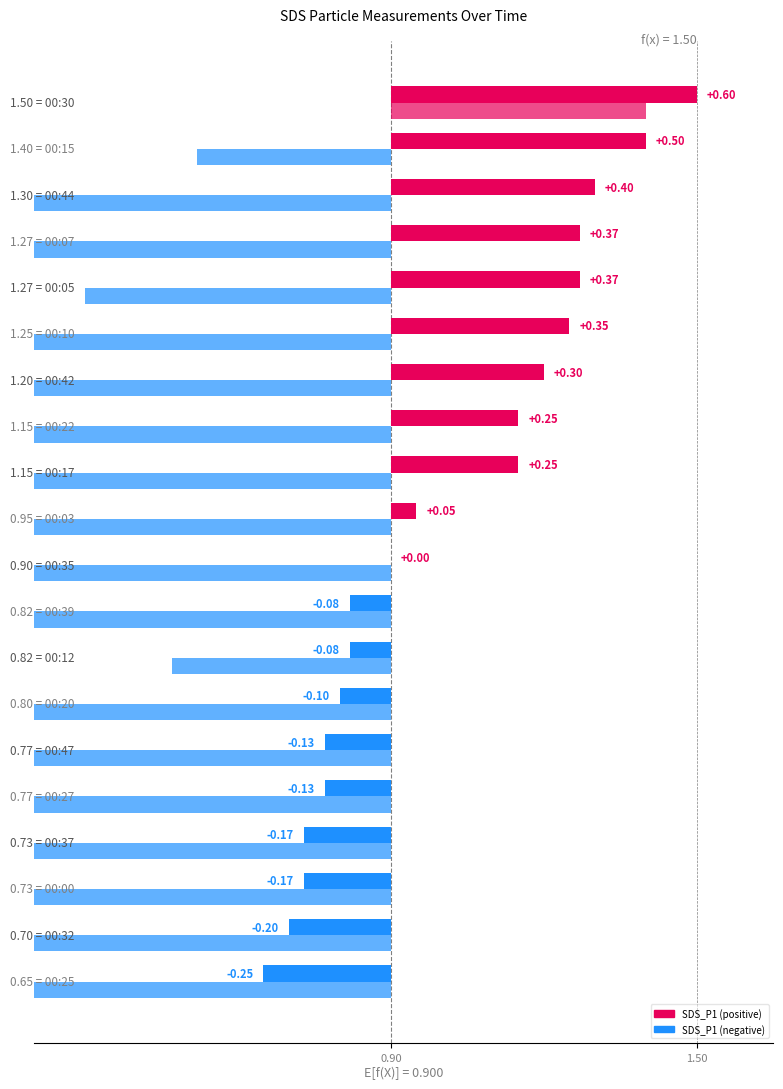

Count the number of data series in this chart.

2